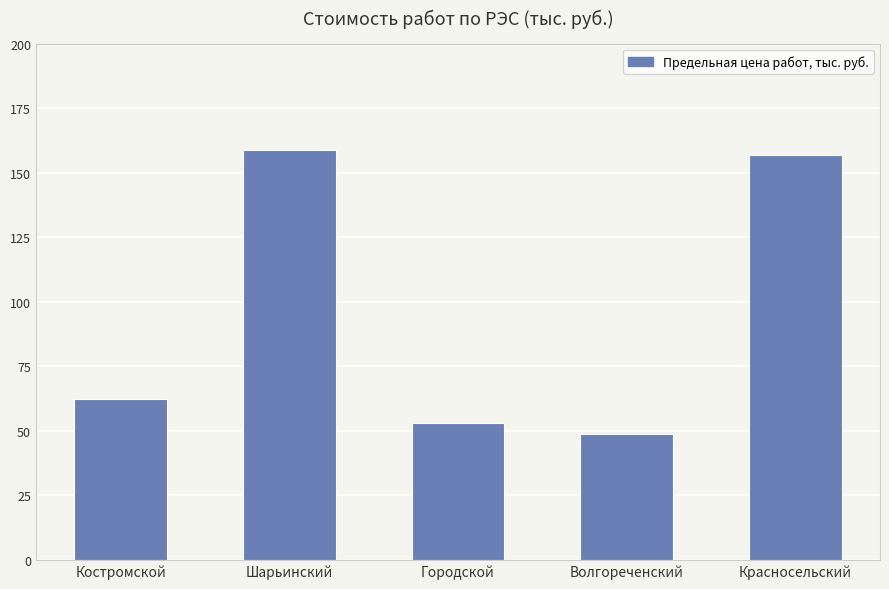

True or false: the data shows 158.7 at Шарьинский.

True